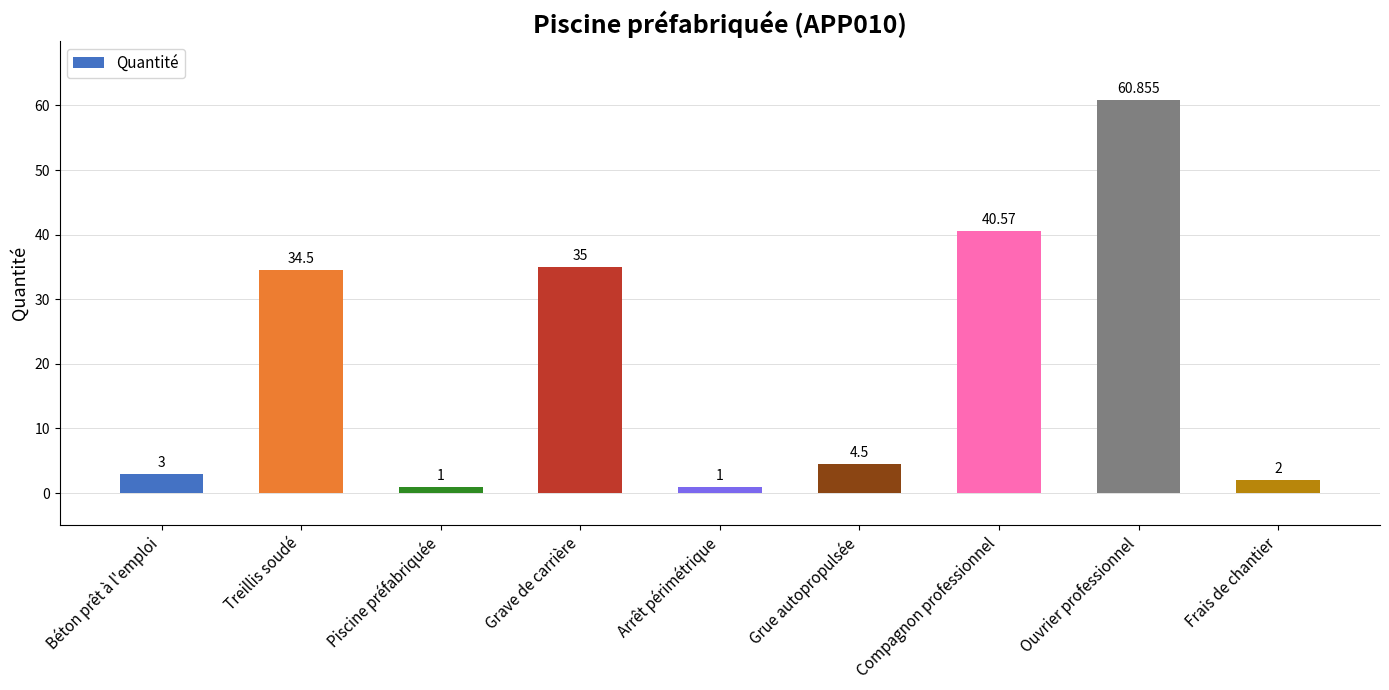

What is the average value?

20.3